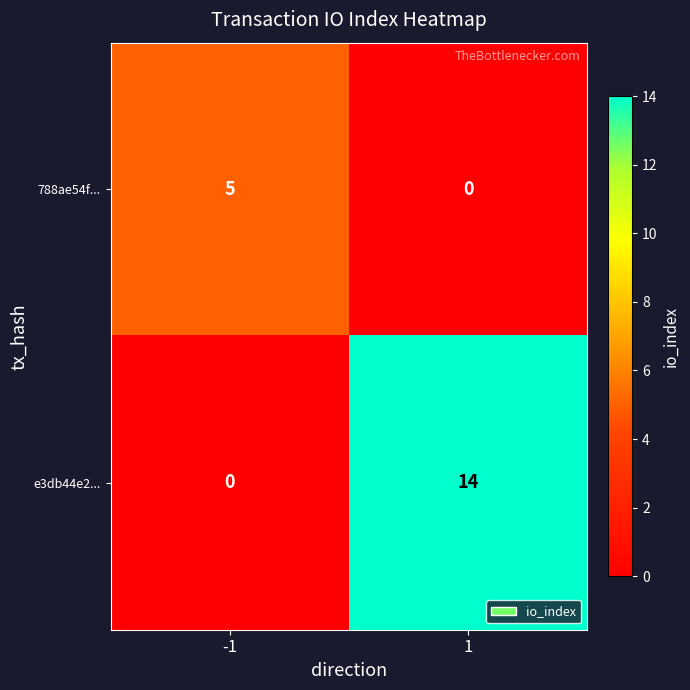

Rank the categories by e3db44e2... value from highest to lowest.

1, -1